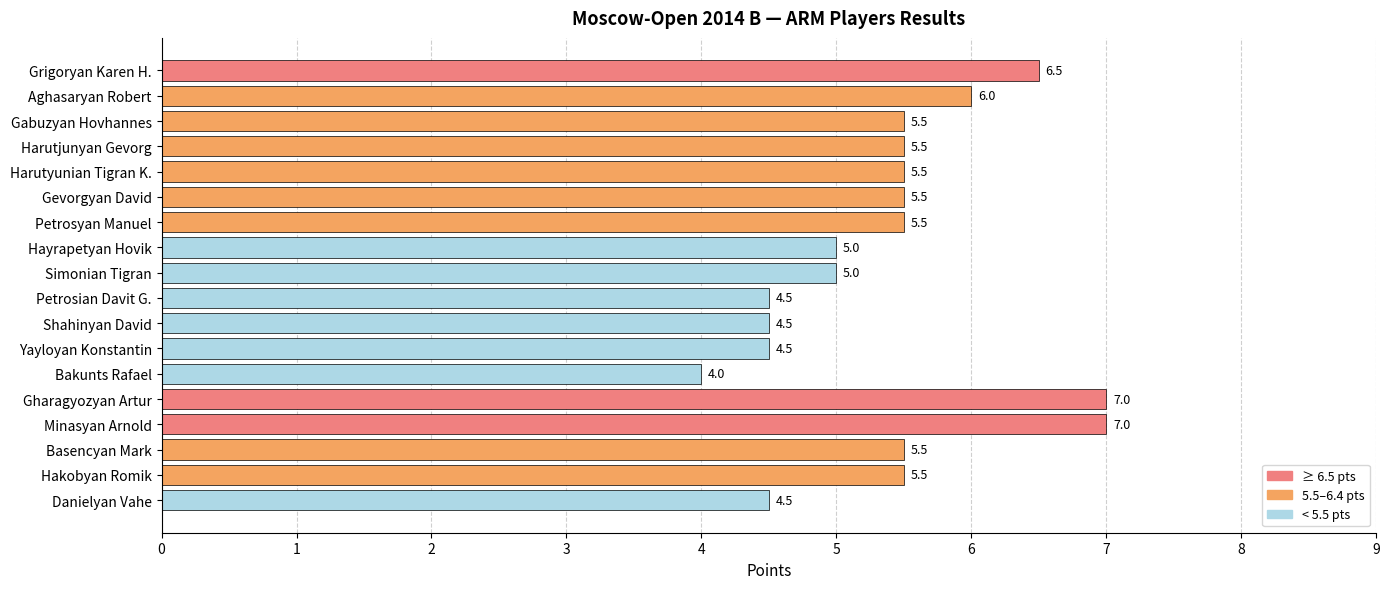

What is the smallest value displayed?

4.0